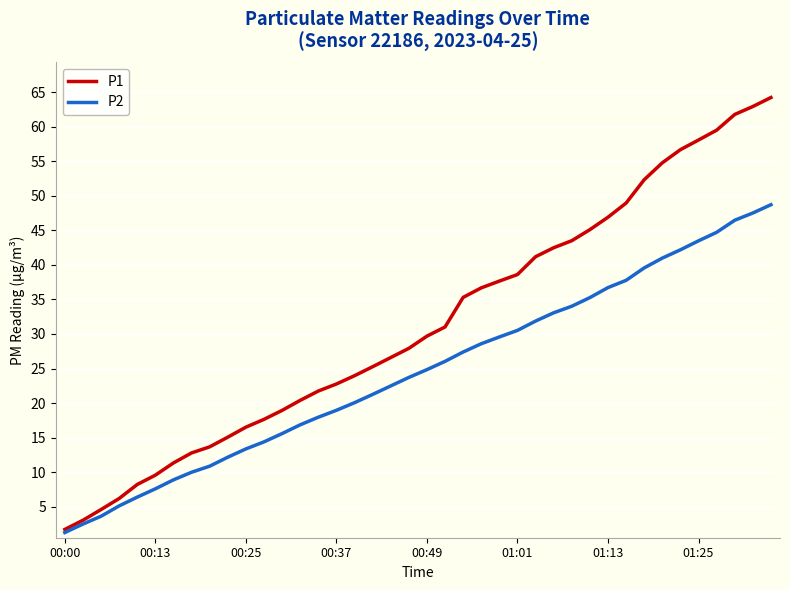

What is the average value of the P1 series?

31.4